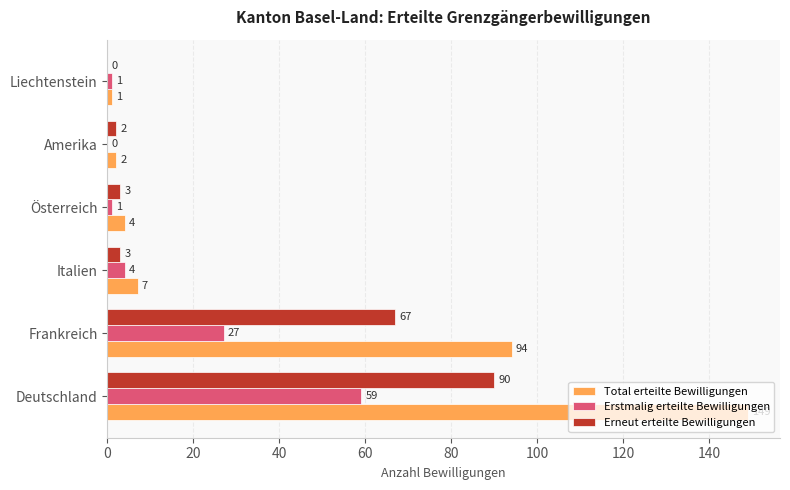

Is it true that Total erteilte Bewilligungen equals 164 at Frankreich?

False